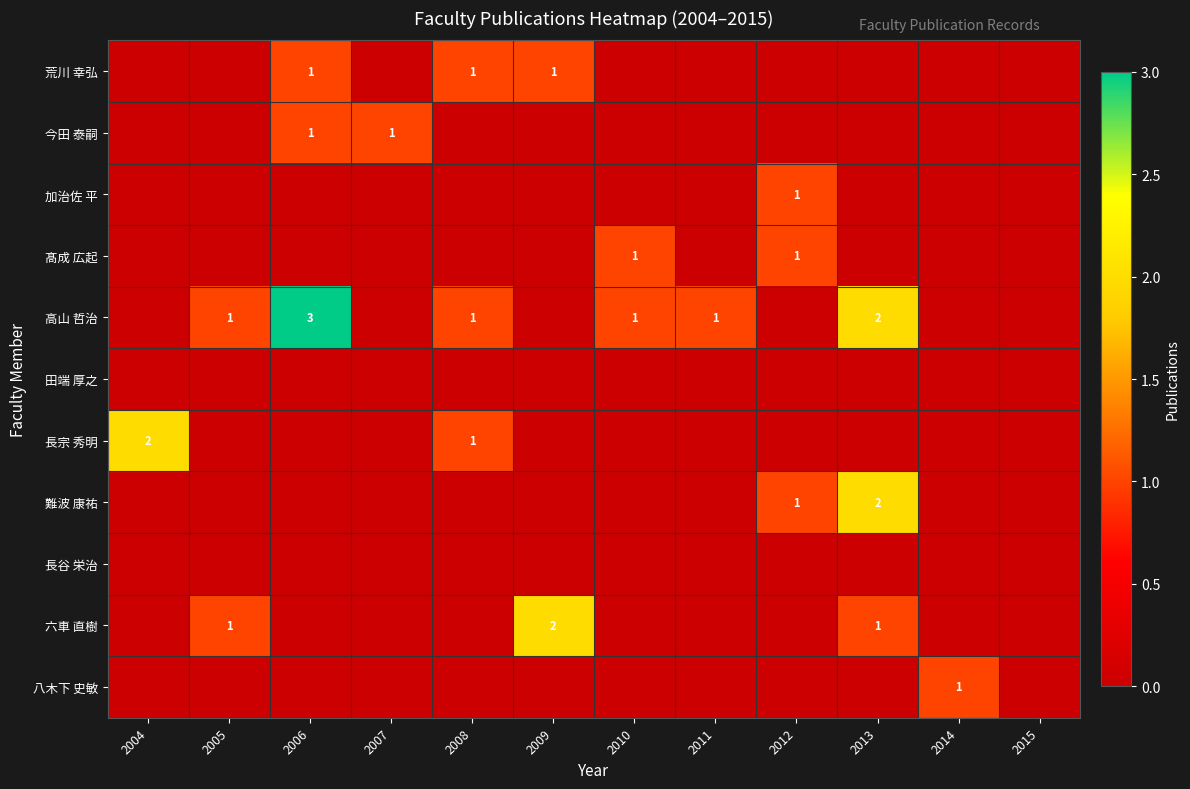

Is it true that 六車 直樹 equals 1 at 2013?

True